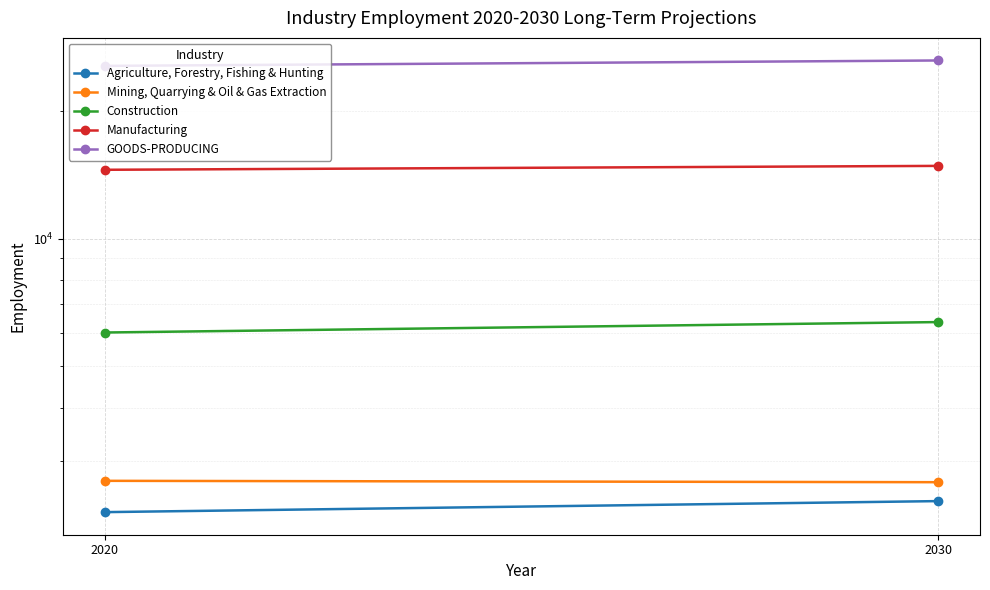

What is the difference between the maximum and minimum values in the Agriculture, Forestry, Fishing & Hunting series?

140